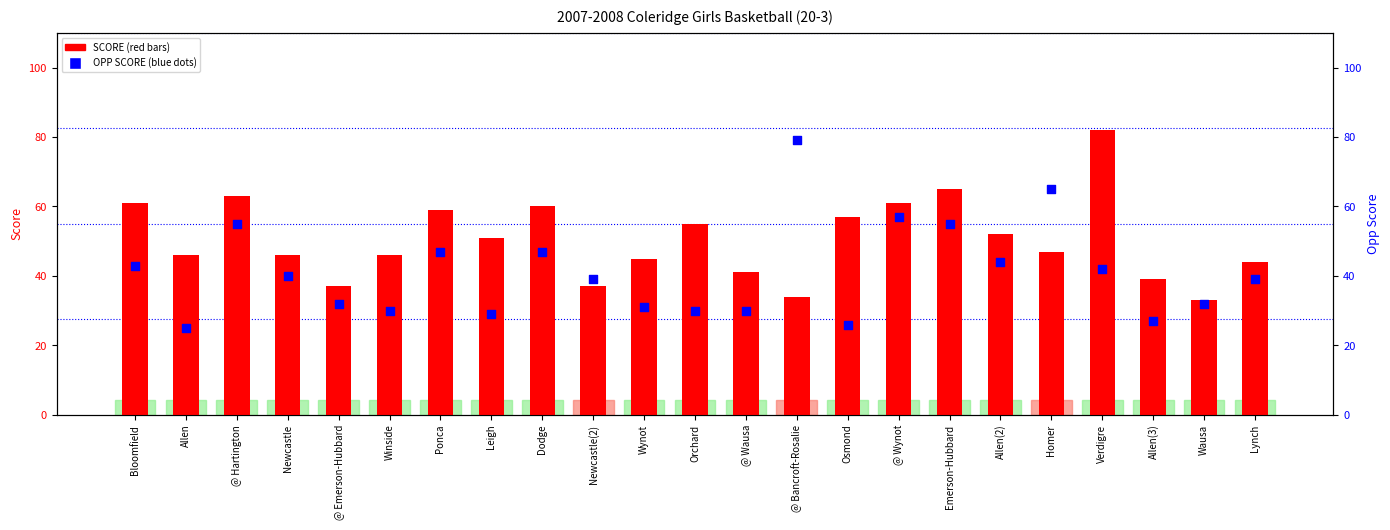

Which series contains the lowest Y value?

OPP SCORE